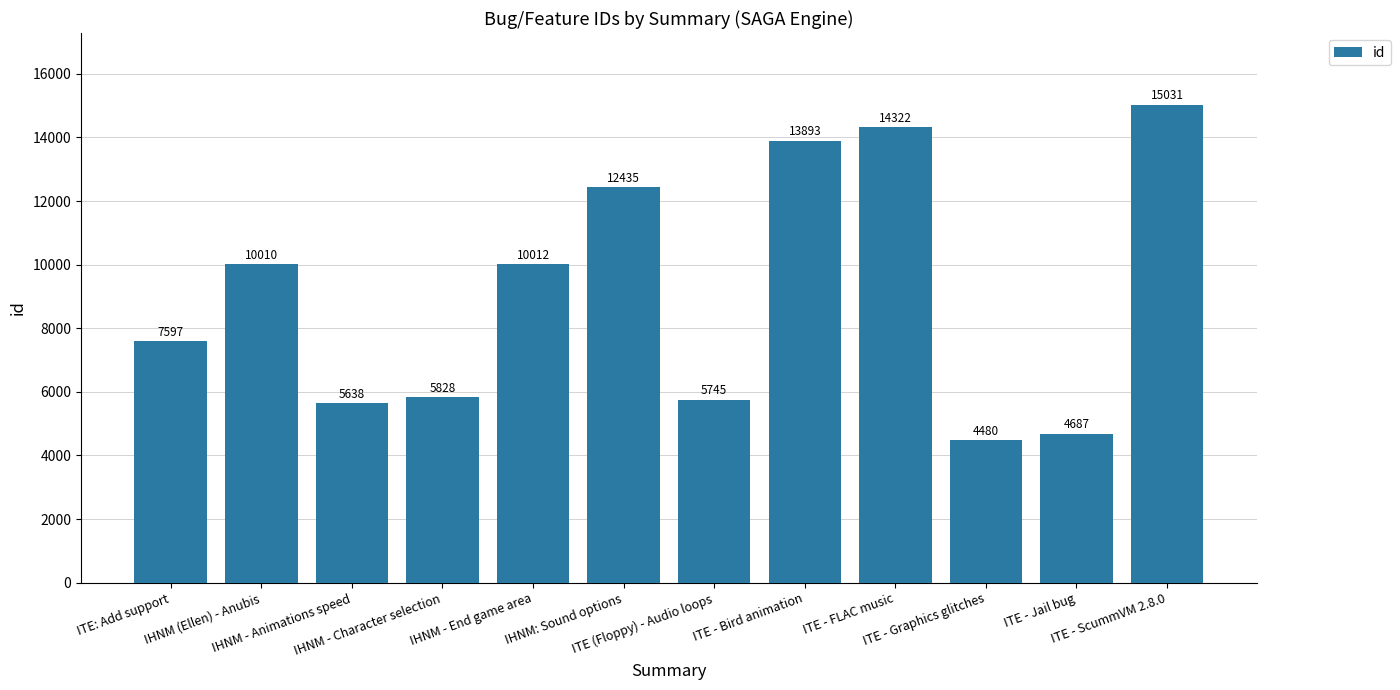

Approximately how many times larger is the value at IHNM (Ellen) - Anubis compared to ITE - ScummVM 2.8.0?

0.7